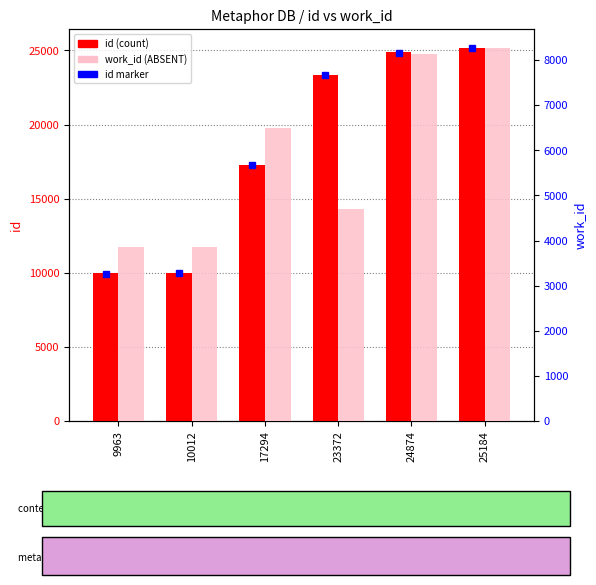

How many series are shown in this chart?

2